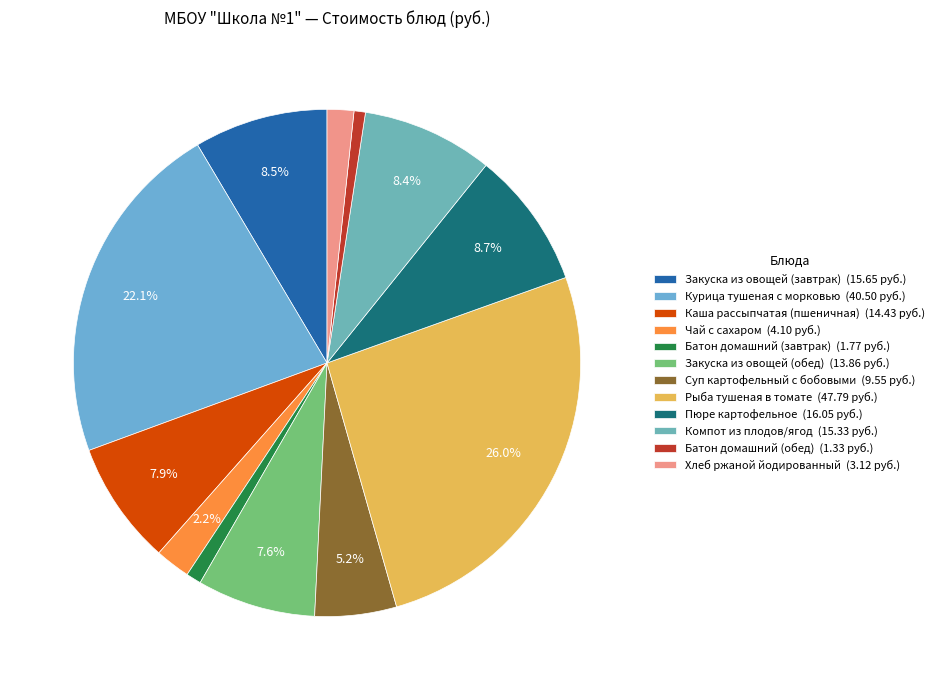

Rank the categories by value from highest to lowest.

Рыба тушеная в томате, Курица тушеная с морковью, Пюре картофельное, Закуска из овощей (завтрак), Компот из плодов/ягод, Каша рассыпчатая (пшеничная), Закуска из овощей (обед), Суп картофельный с бобовыми, Чай с сахаром, Хлеб ржаной йодированный, Батон домашний (завтрак), Батон домашний (обед)